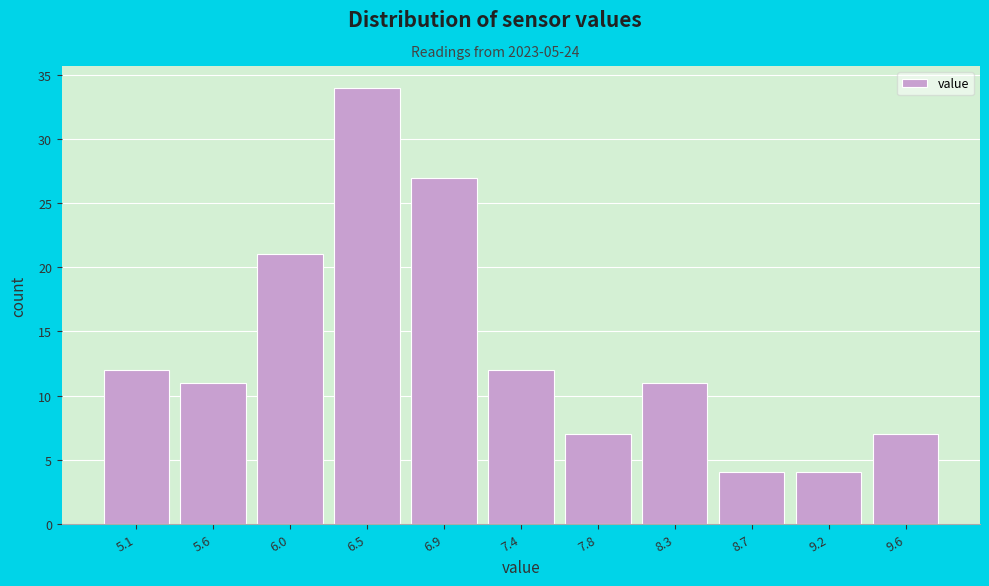

Reading left to right, transcribe this chart: for each bar, give the range it covers on the x-axis and its height. The values are not printed on the chart, so give them approximately, as read against the axis.

4.90 to 5.35: 12
5.35 to 5.80: 11
5.80 to 6.25: 21
6.25 to 6.70: 34
6.70 to 7.15: 27
7.15 to 7.60: 12
7.60 to 8.05: 7
8.05 to 8.50: 11
8.50 to 8.95: 4
8.95 to 9.40: 4
9.40 to 9.85: 7